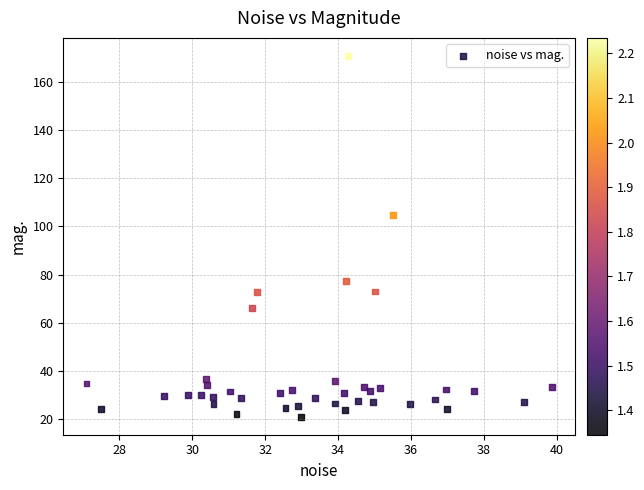

What Y value in the scatter plot is closest to 95?

104.7